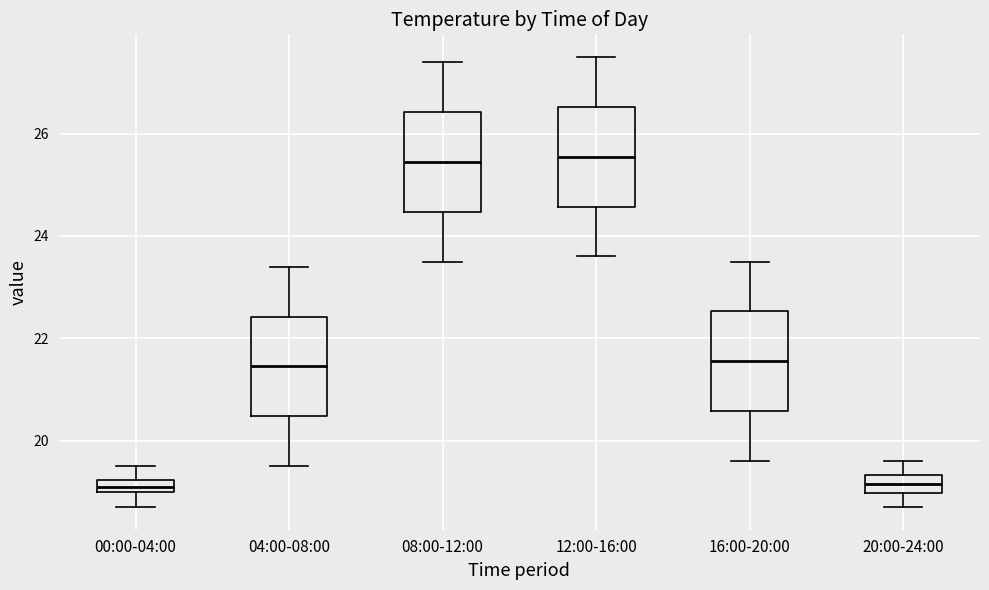

Where does the upper whisker of the box for 08:00-12:00 end on the y-axis? The values are not printed on the chart, so give them approximately, as read against the axis.

27.4